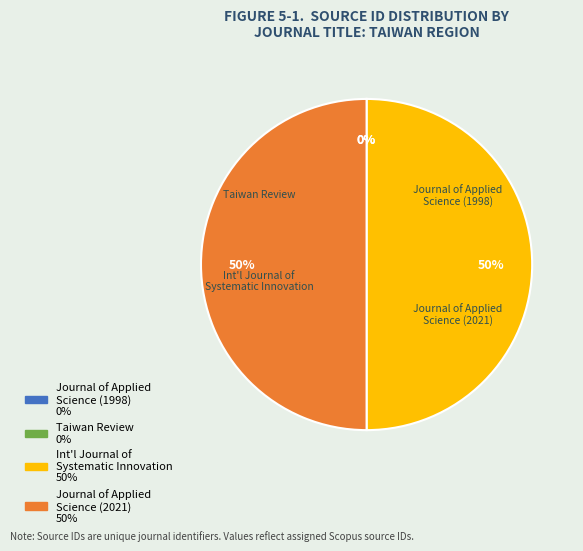

To the nearest percent, what is the difference between the largest and smallest slice percentages?

50%